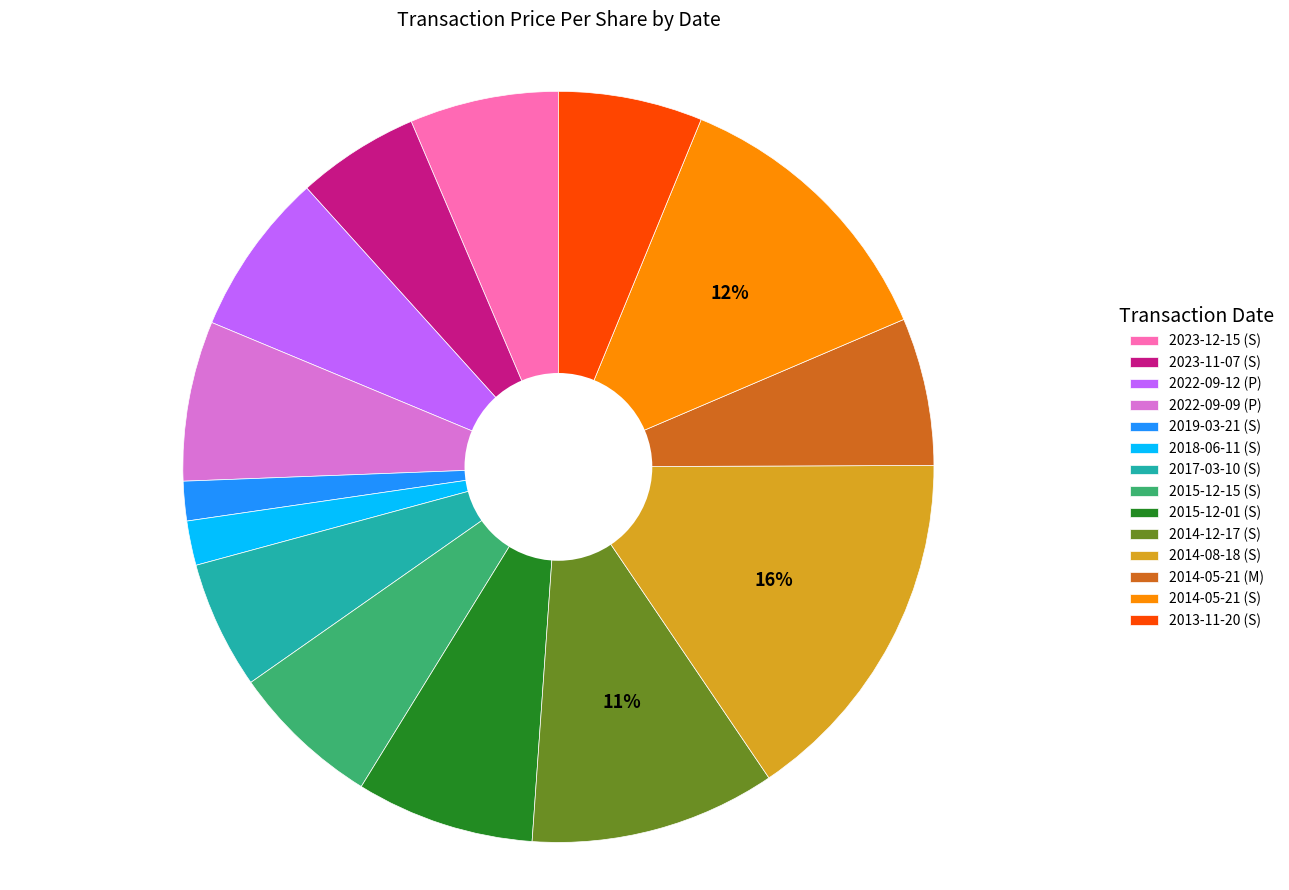

Does 2022-09-09 (P) represent more than half of the total?

No